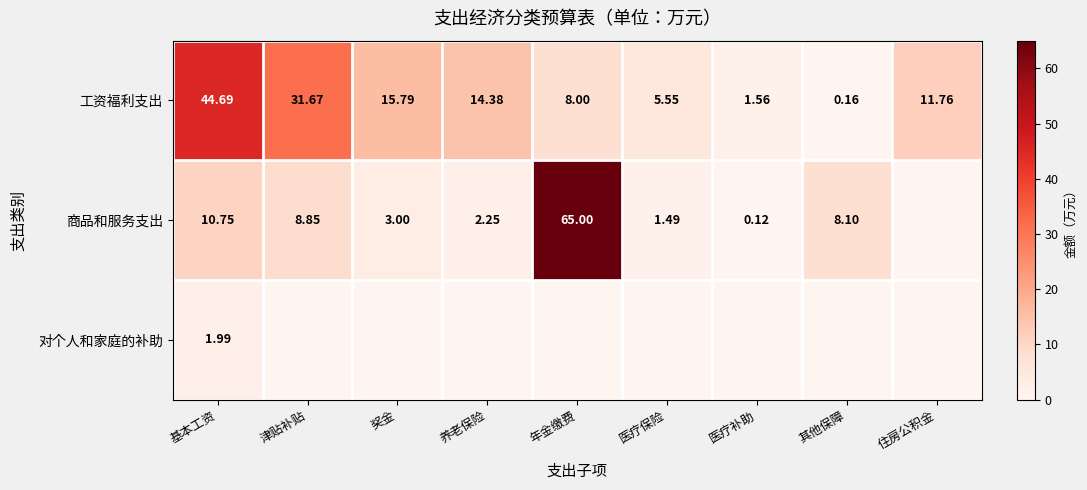

Is the value of 对个人和家庭的补助 at 基本工资 greater than the value of 工资福利支出 at 年金缴费?

No